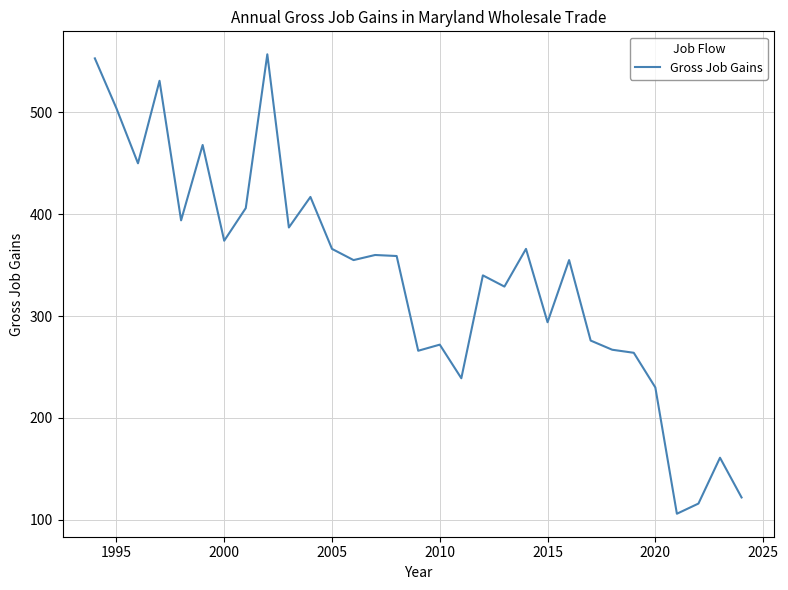

What is the greatest value displayed?

557